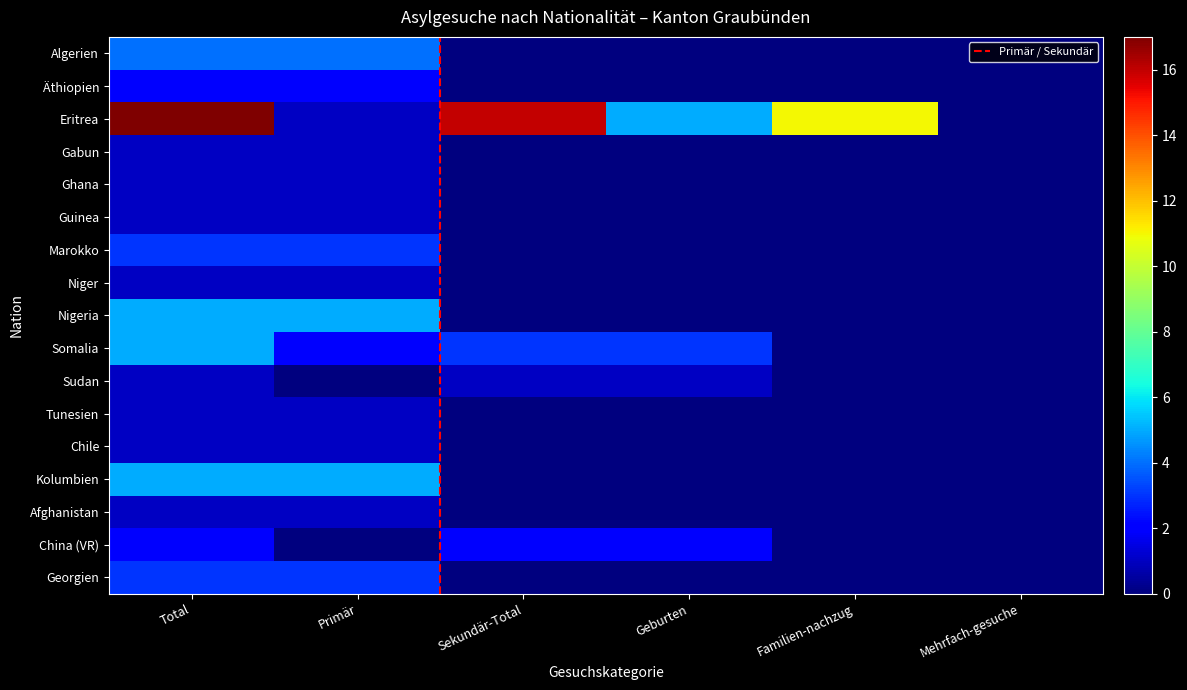

At which label does Niger reach its minimum?

Sekundär-Total